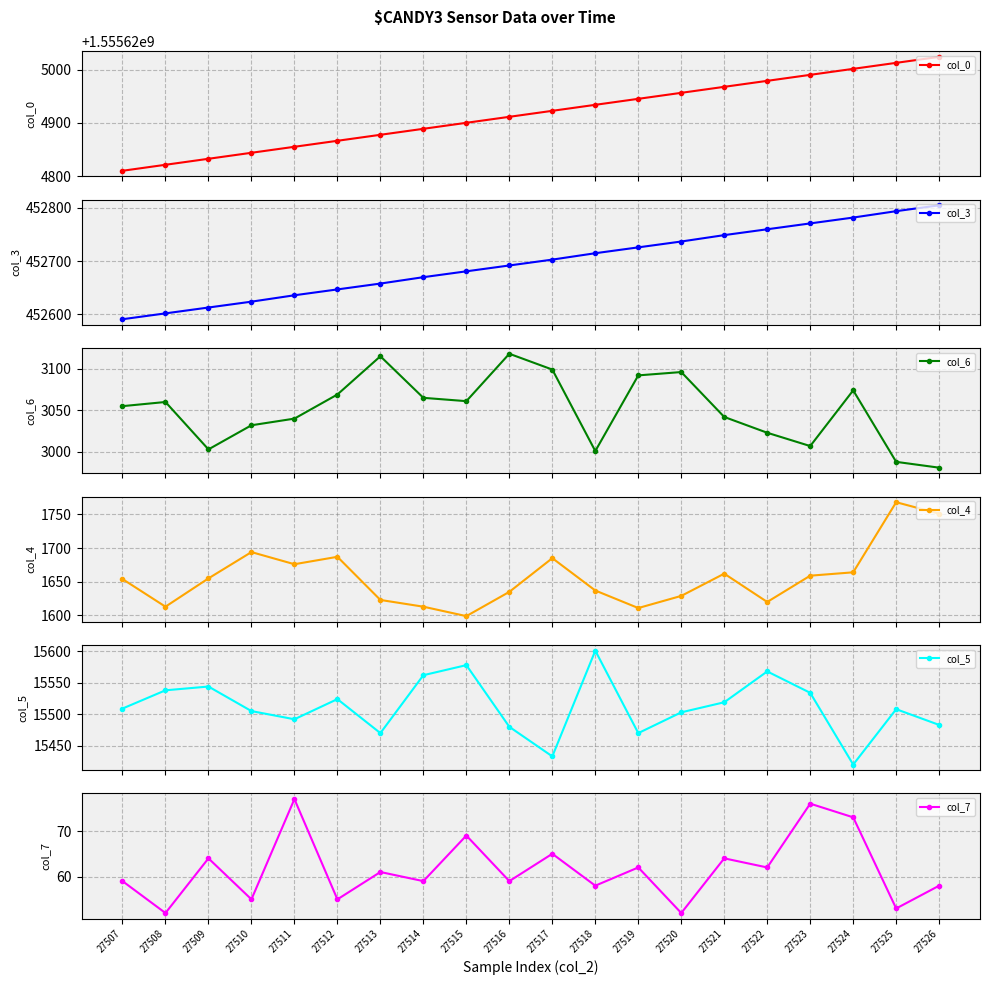

What is the approximate value of col_4 at 27513?

1623.0